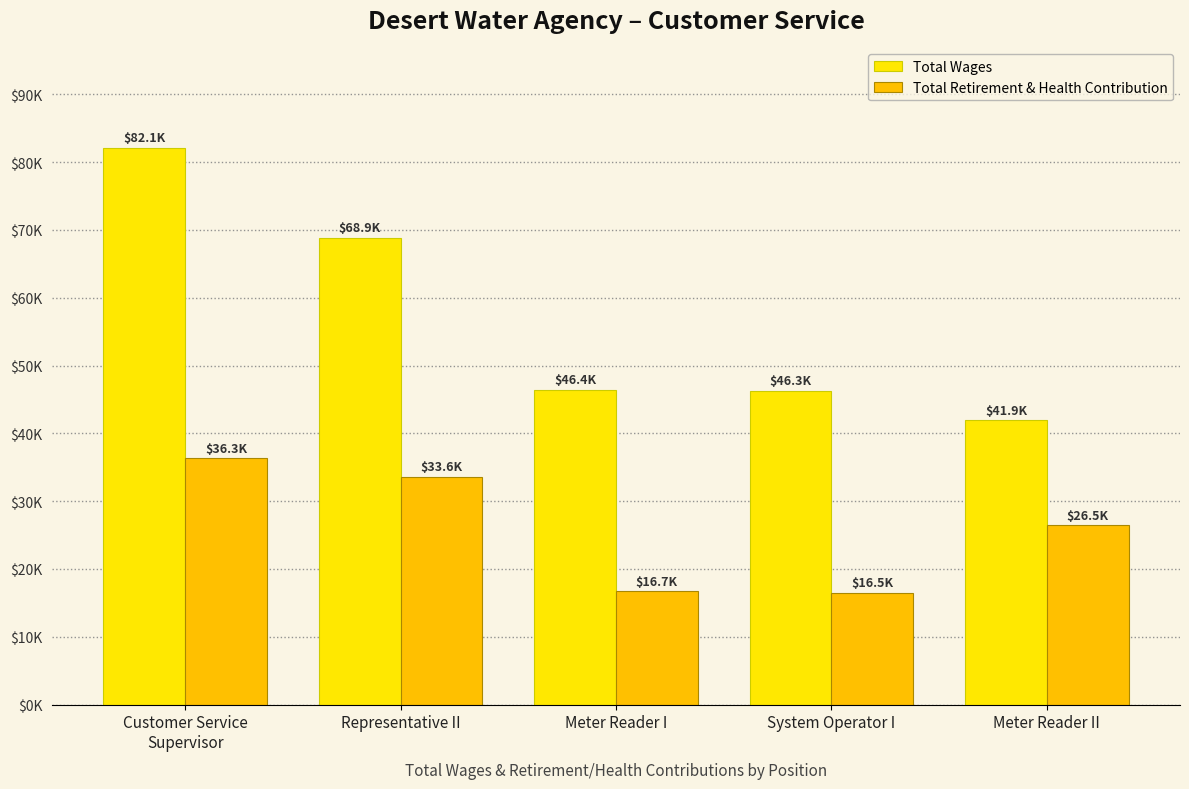

Reading left to right, list all the values displayed in this chart.

Total Wages: Customer Service
Supervisor=82136	Representative II=68887	Meter Reader I=46436	System Operator I=46319	Meter Reader II=41913
Total Retirement & Health Contribution: Customer Service
Supervisor=36310	Representative II=33582	Meter Reader I=16738	System Operator I=16490	Meter Reader II=26474